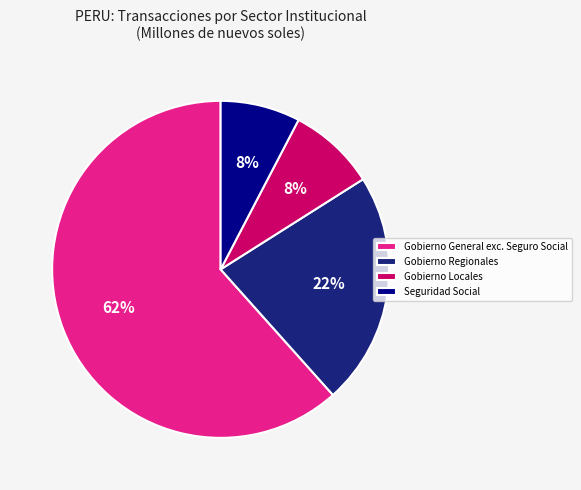

What is the largest slice in the pie chart?

Gobierno General exc. Seguro Social